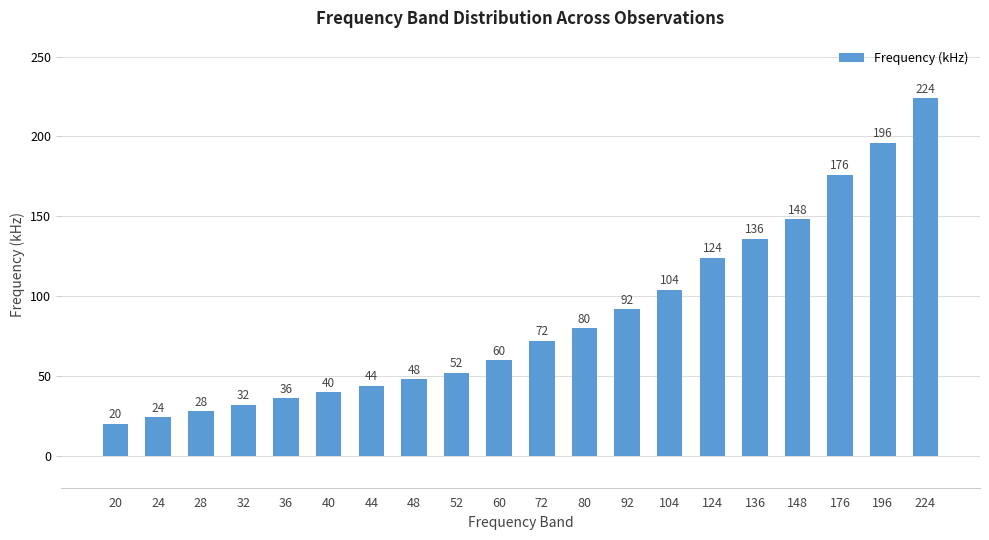

What is the difference between the maximum and second lowest values?

200